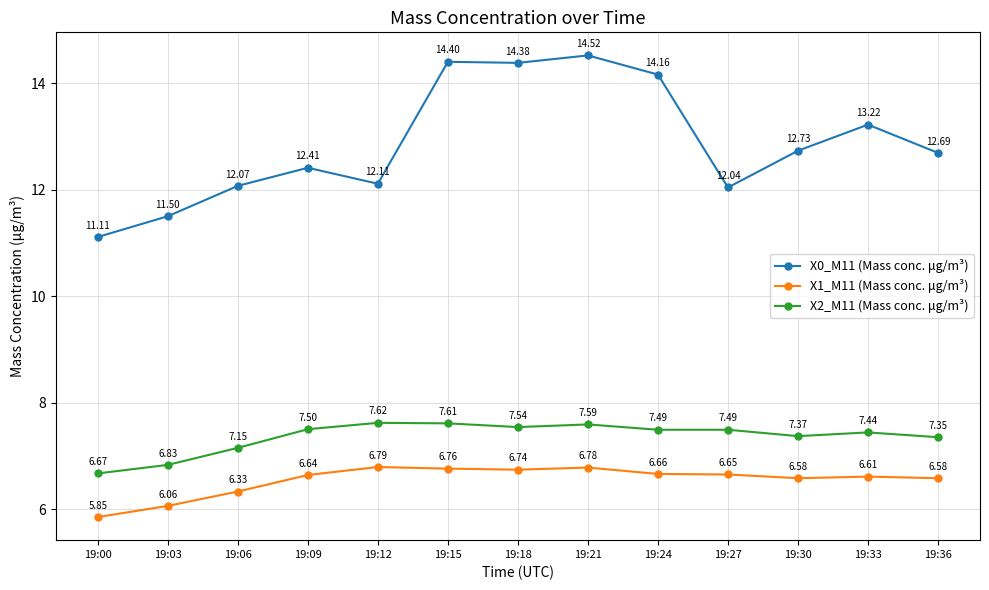

What is the difference between the X0_M11 (Mass conc. μg/m³) values at 19:06 and 19:15?

2.3